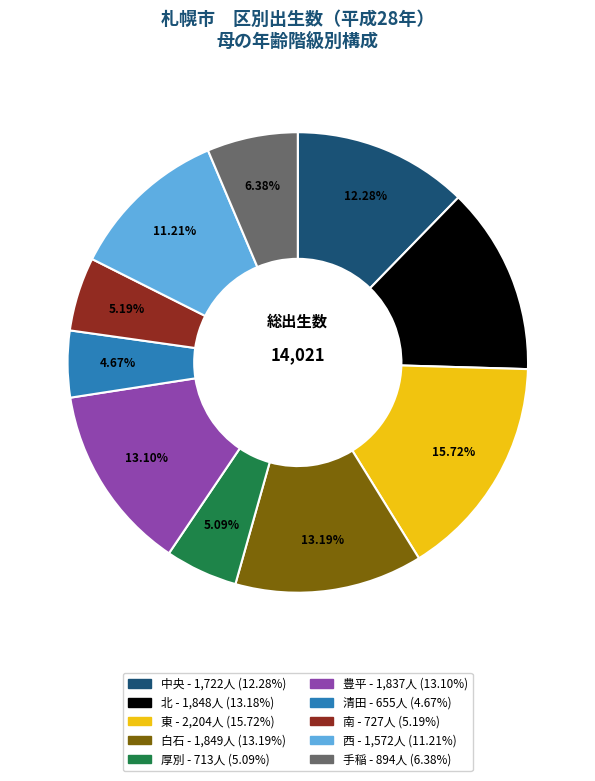

Does 清田 account for over 50% of the chart?

No